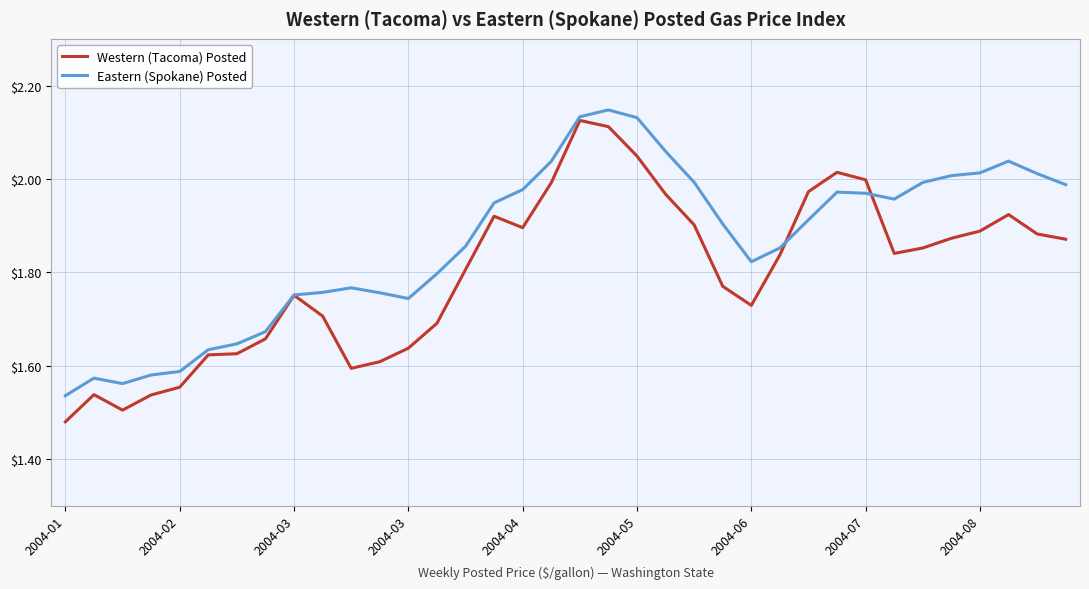

Does the chart display data point markers on the line(s)?

No